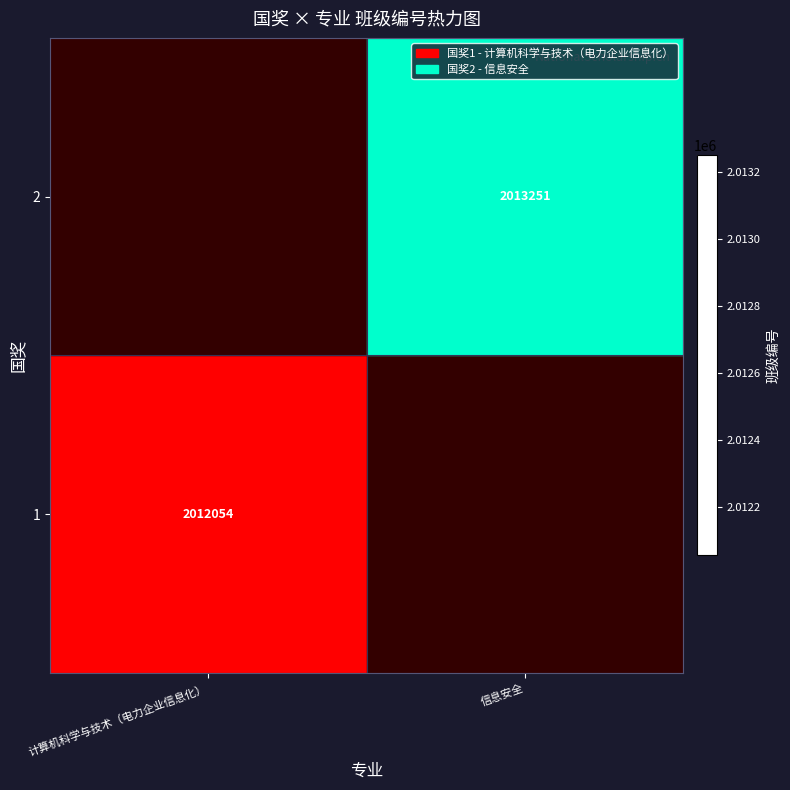

List the labels in order of 2 value, smallest first.

计算机科学与技术（电力企业信息化）, 信息安全